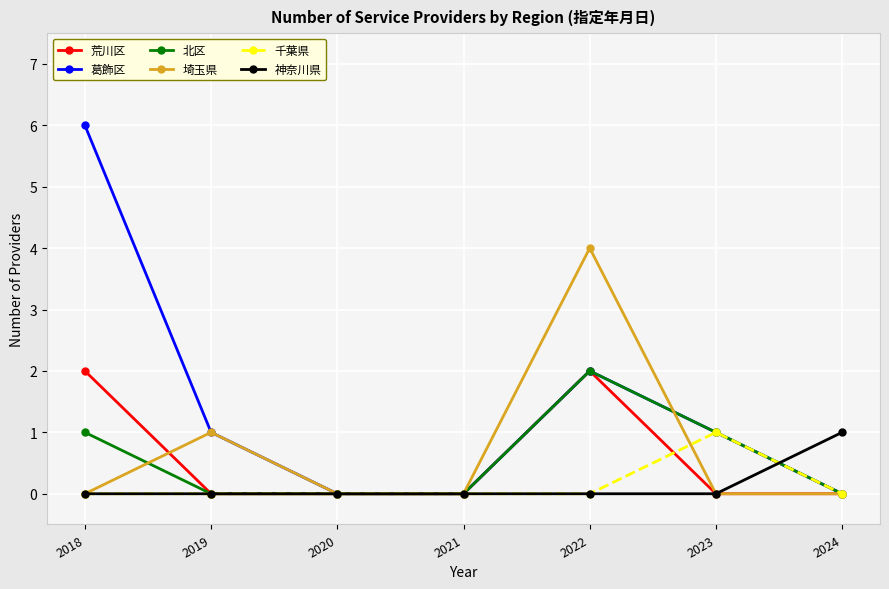

How many data points does each series have?

7